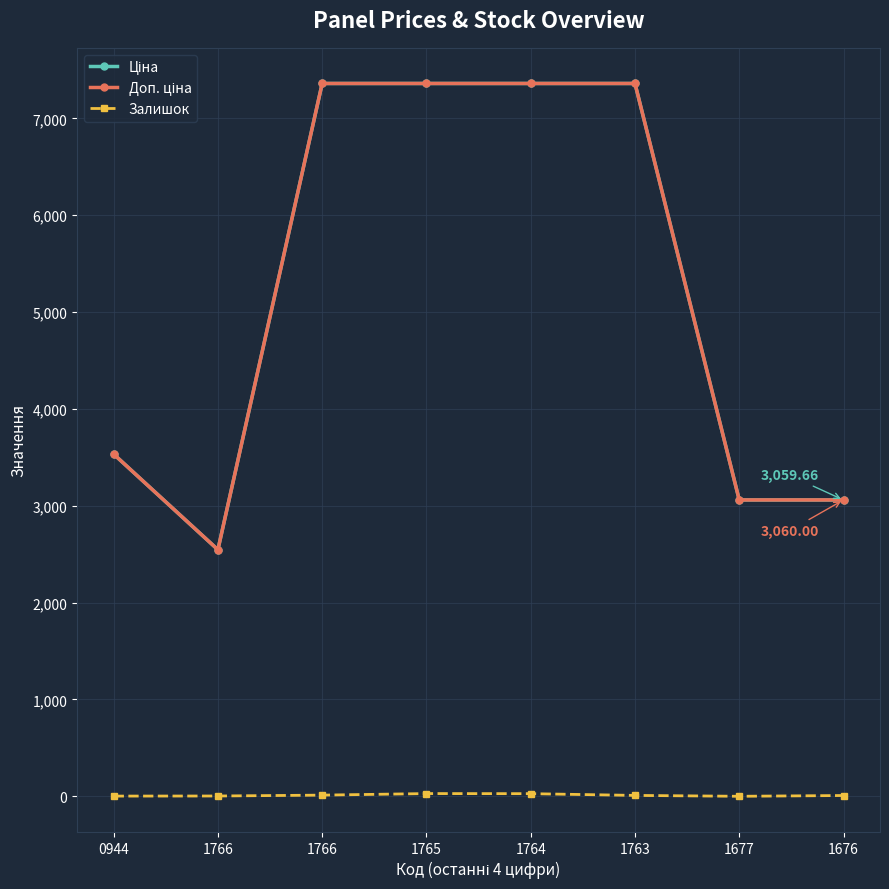

Reading left to right, list all the values displayed in this chart.

Ціна: 3533.1	2545.8	7360.2	7360.2	7360.2	7360.2	3059.7	3059.7
Доп. ціна: 3533.1	2546.0	7360.2	7360.2	7360.2	7360.2	3060.0	3060.0
Залишок: 2.0	3.0	12.0	28.0	27.0	9.0	0.0	8.0